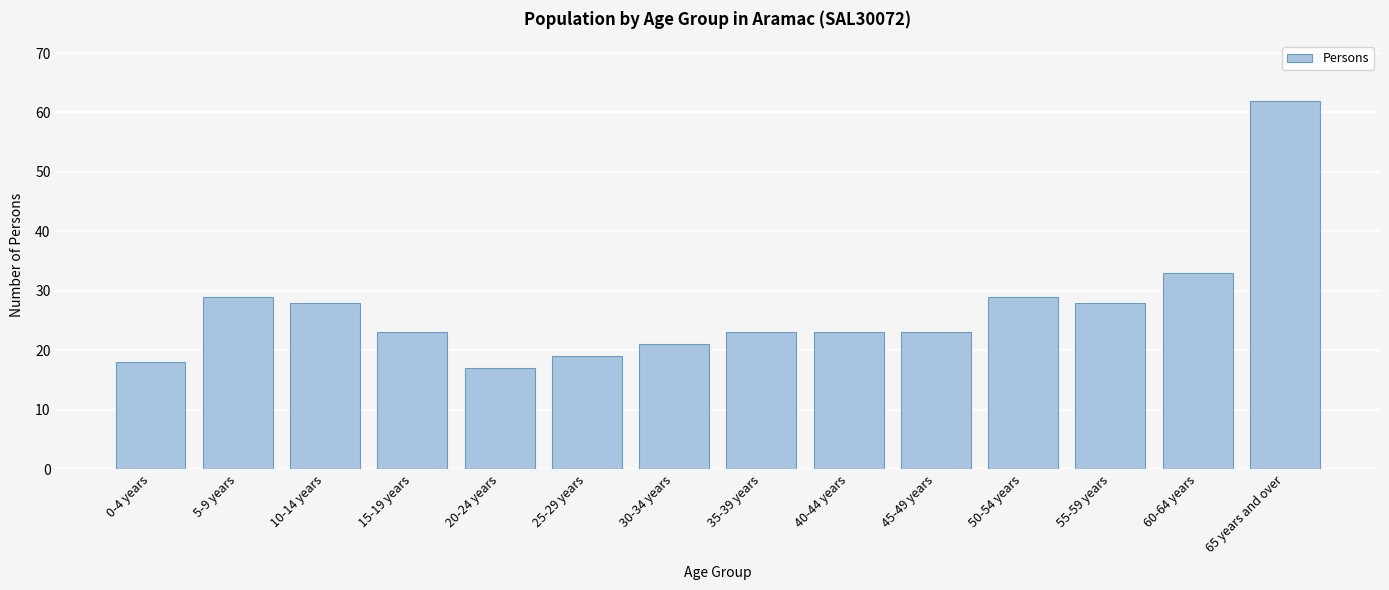

Reading left to right, list all the values displayed in this chart.

18	29	28	23	17	19	21	23	23	23	29	28	33	62